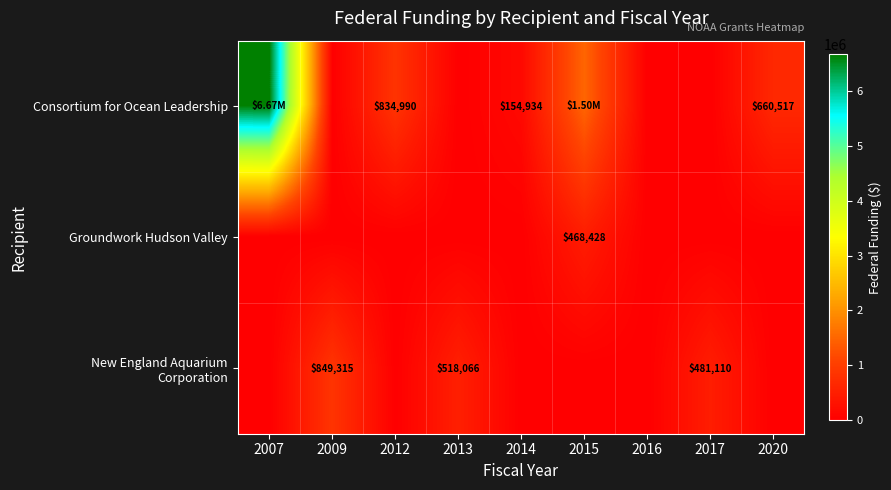

Which series has the largest total across all categories?

Consortium for Ocean Leadership